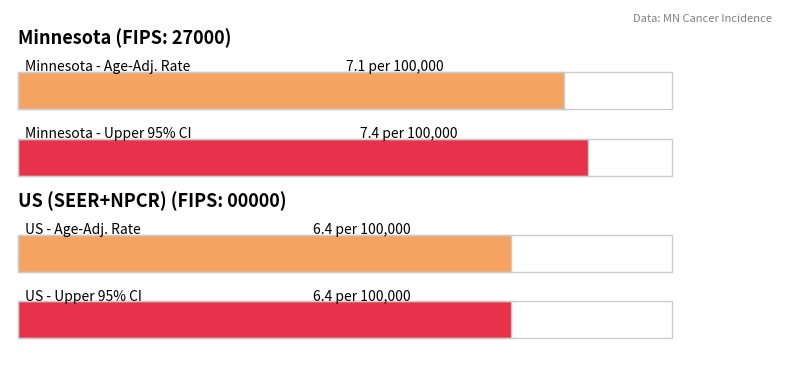

The value of Age-Adjusted Incidence Rate at US (SEER+NPCR) is 6.4. True or false?

True